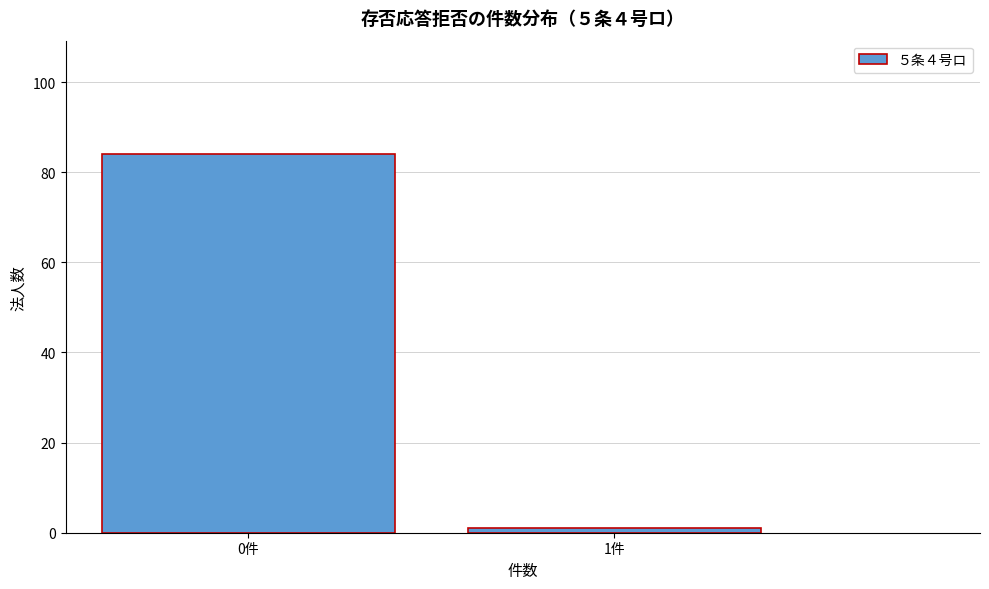

Reading left to right, list all the values displayed in this chart.

84	1